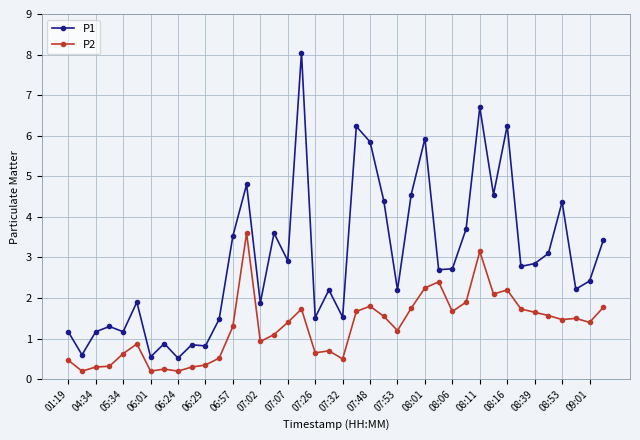

How many categories are shown in the chart?

40